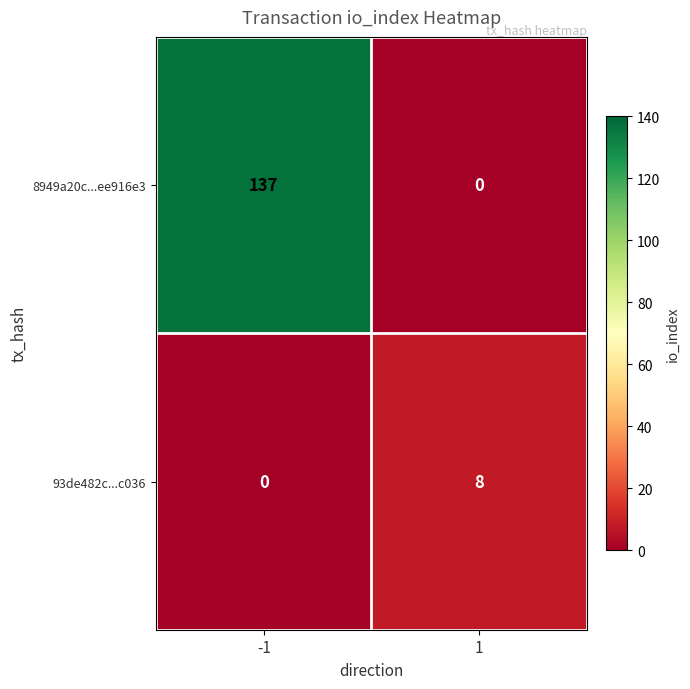

At which category is the sum across all series the highest?

-1